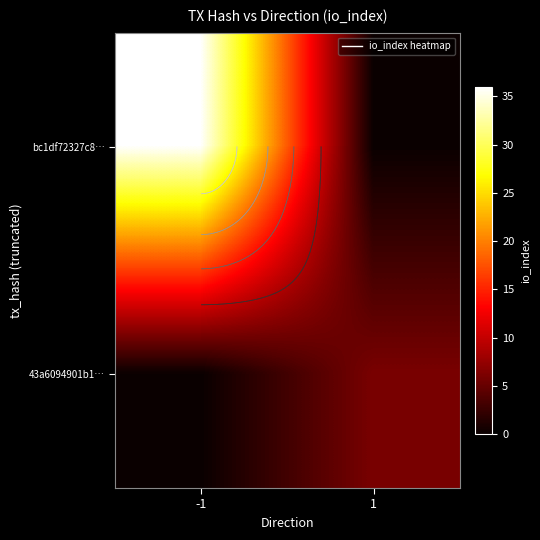

What is the spread (max minus min) of values at -1?

36